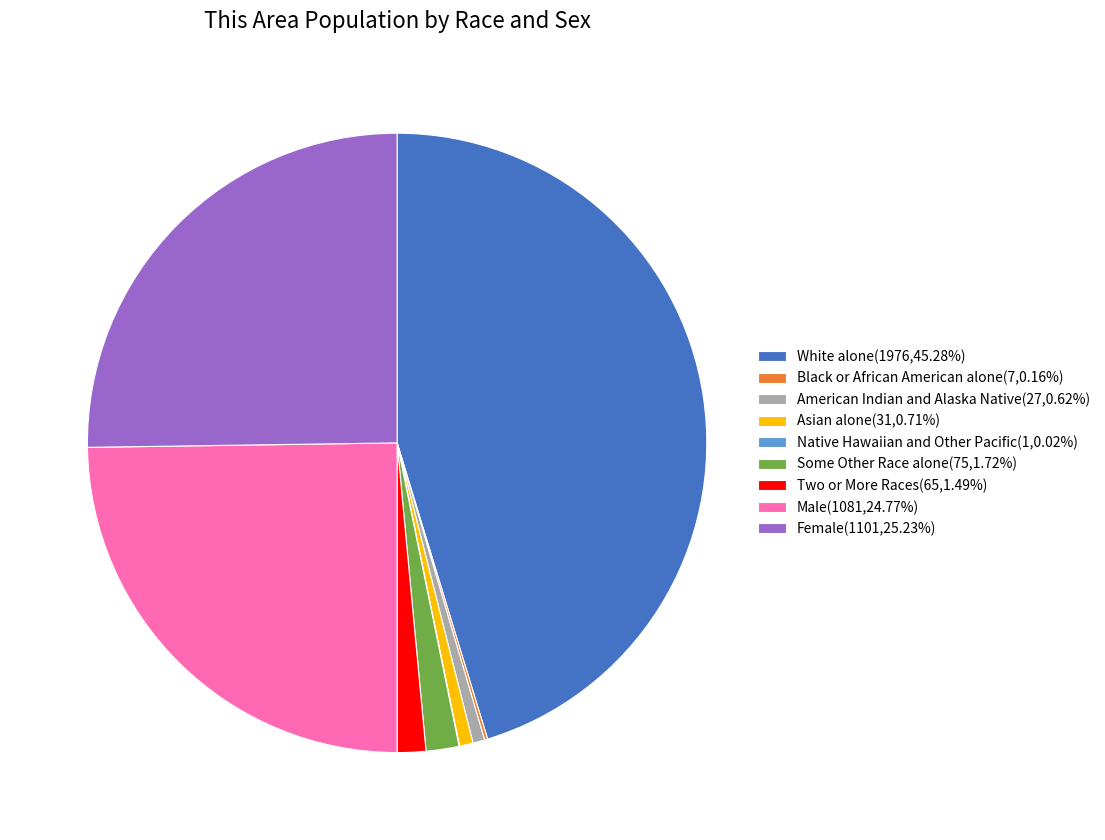

Approximately how many times larger is the value at Two or More Races(65,1.49%) compared to American Indian and Alaska Native(27,0.62%)?

2.4